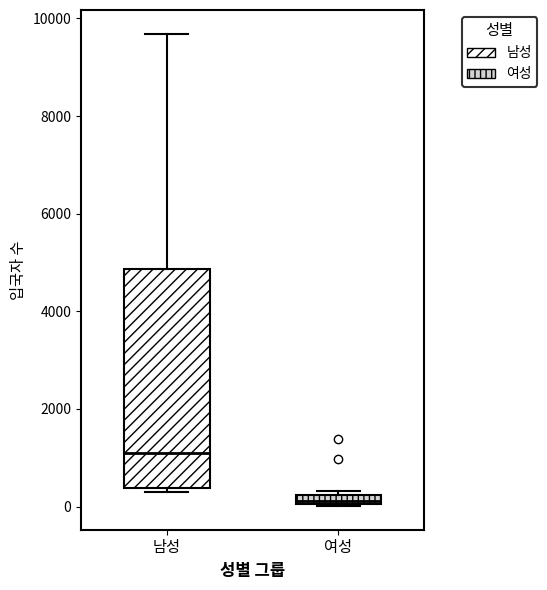

Which box's median line is the lowest?

여성